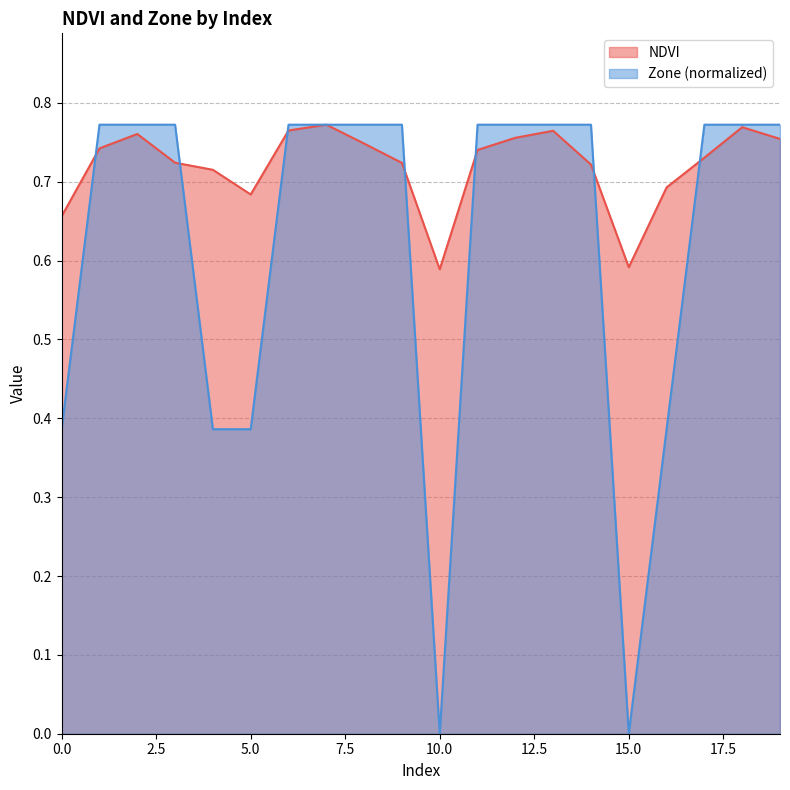

Which series has the largest range (max minus min)?

Zone (normalized)